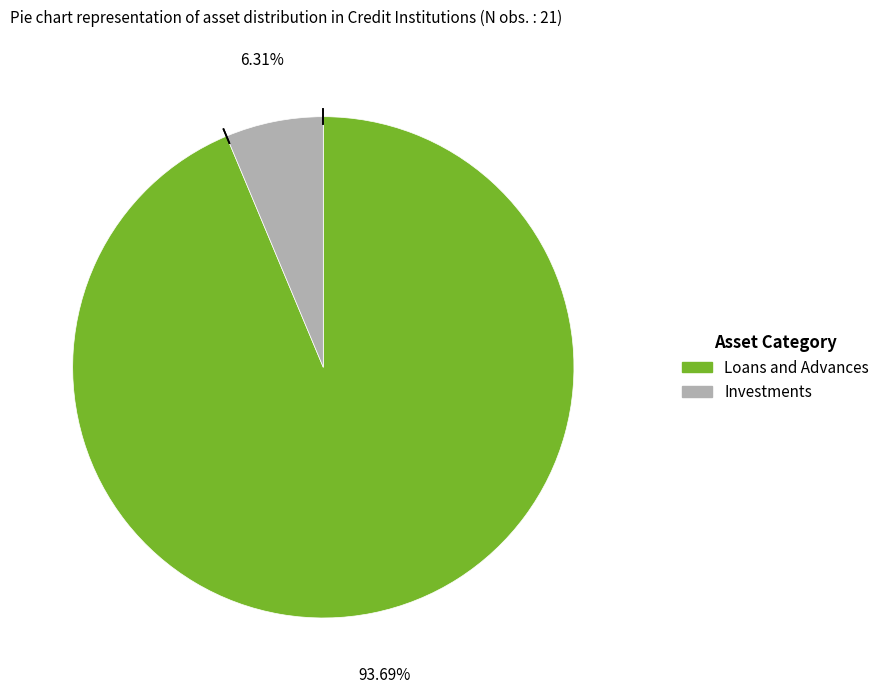

Is there any slice that represents more than half of the pie?

Yes